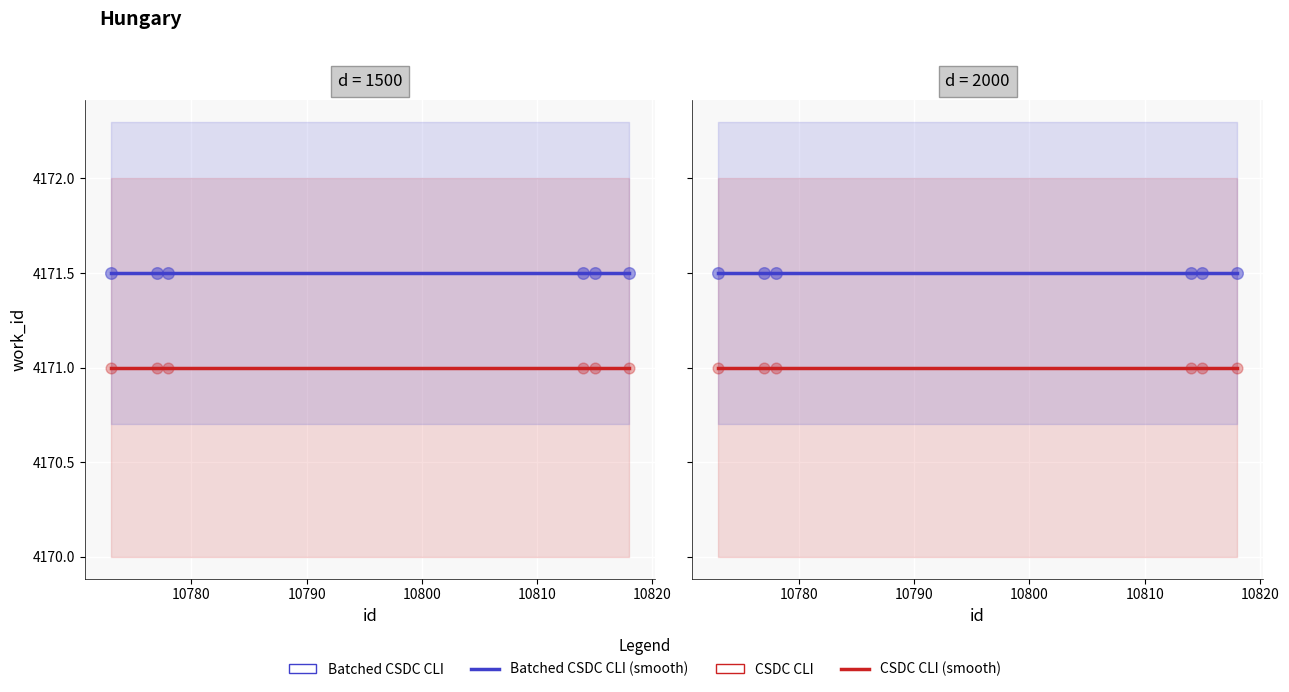

At how many categories does at least one series exceed 4171?

6